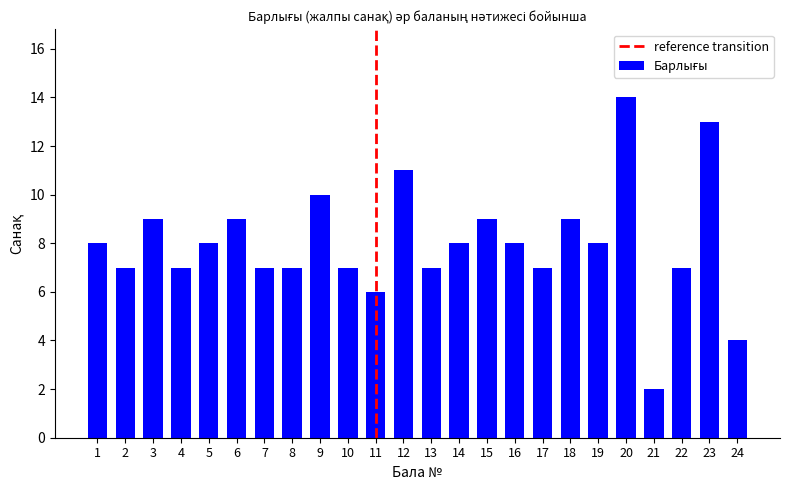

What is the change in value from 16 to 21?

-6